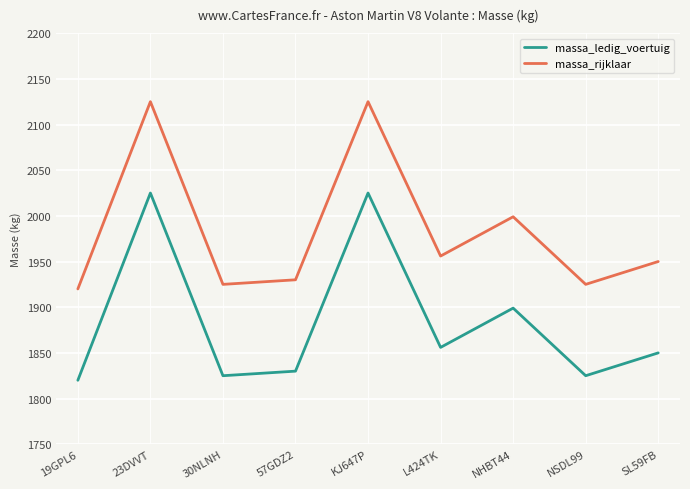

In massa_ledig_voertuig, how many points are lower than both neighbors (excluding endpoints)?

3